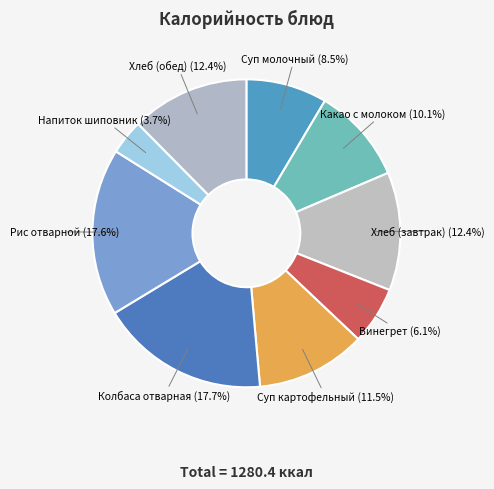

Which slice is the largest?

Колбаса отварная